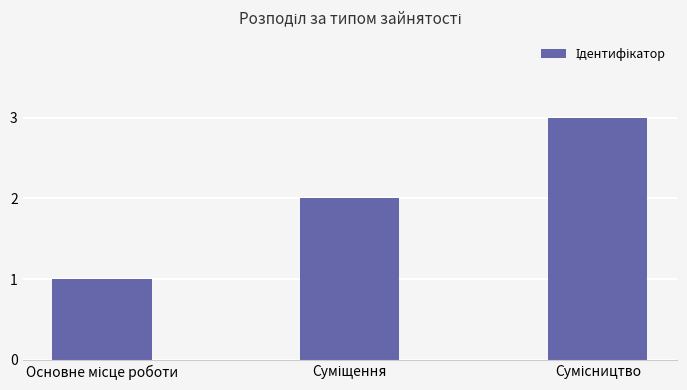

What is the value of the 3rd bar from the left?

3